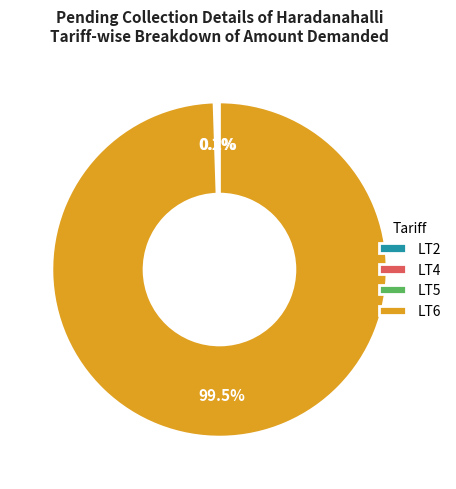

Which category accounts for the majority?

LT6